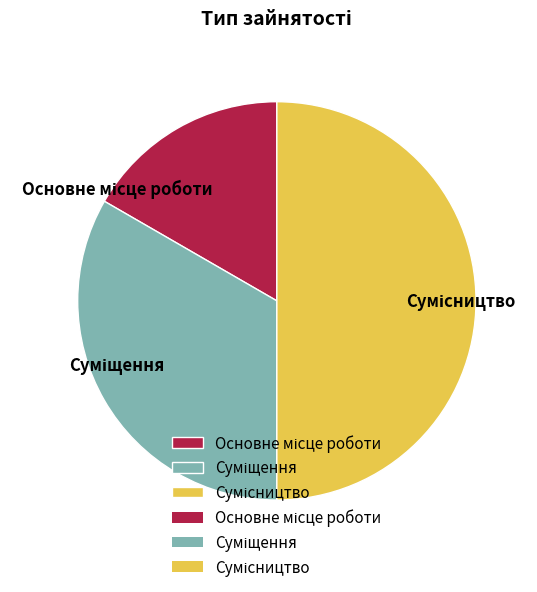

Count the number of slices in the pie.

3